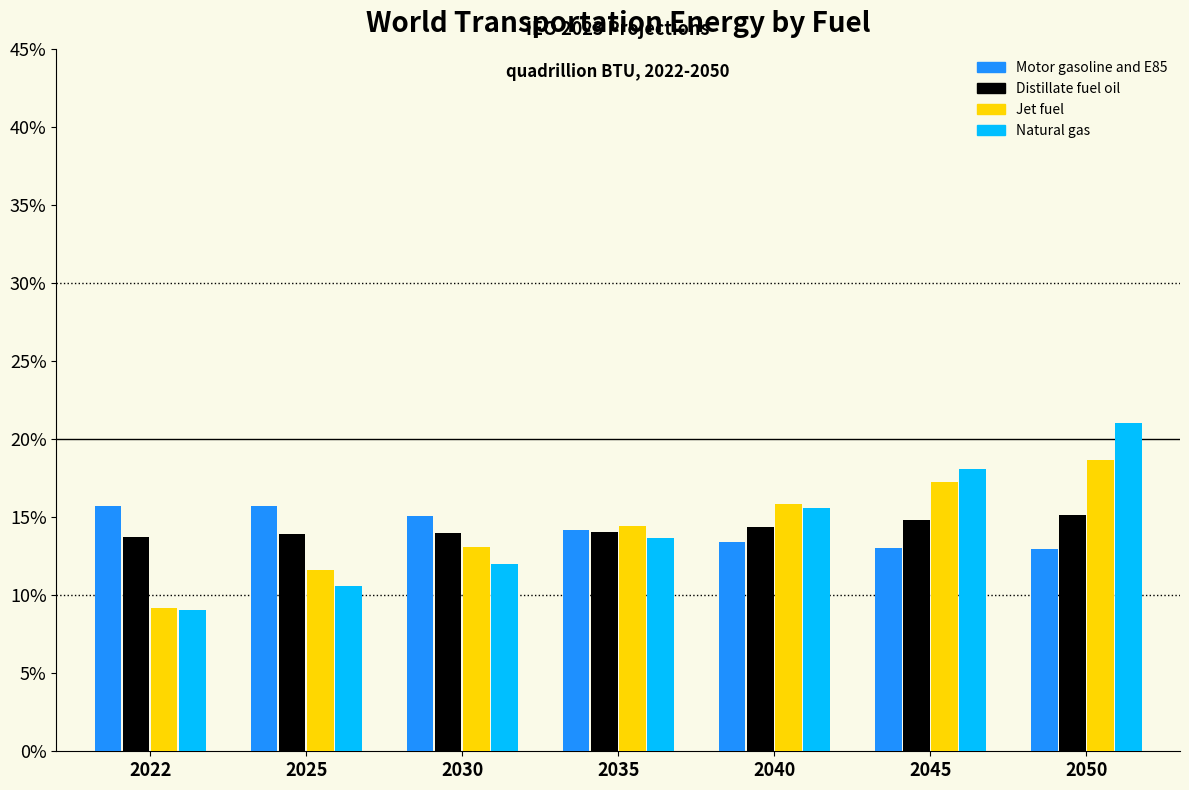

What is the difference between the highest and lowest values at 2022?

6.6